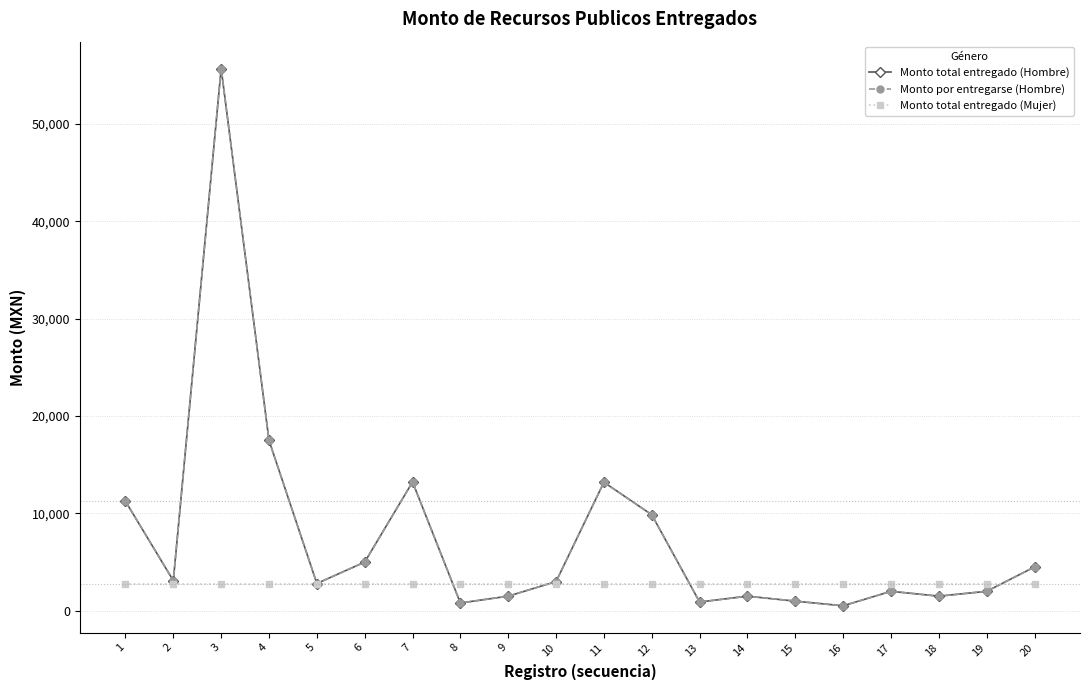

Is this an area chart (filled region under the line)?

No